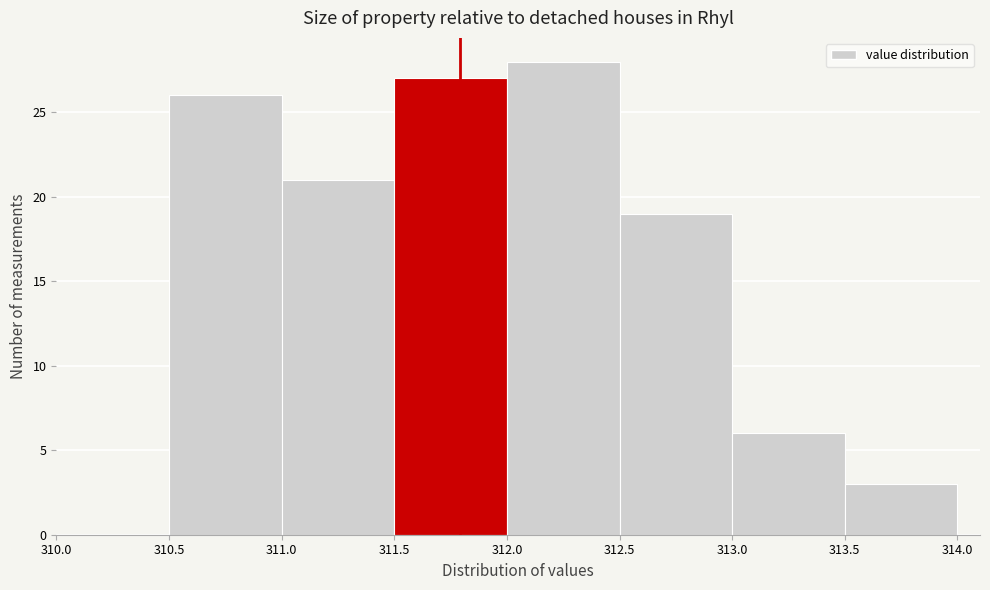

Reading left to right, list every bar in this chart as the range it spans on the x-axis followed by its height. The values are not printed on the chart, so give them approximately, as read against the axis.

310.5 to 311.0: 26
311.0 to 311.5: 21
311.5 to 312.0: 27
312.0 to 312.5: 28
312.5 to 313.0: 19
313.0 to 313.5: 6
313.5 to 314.0: 3